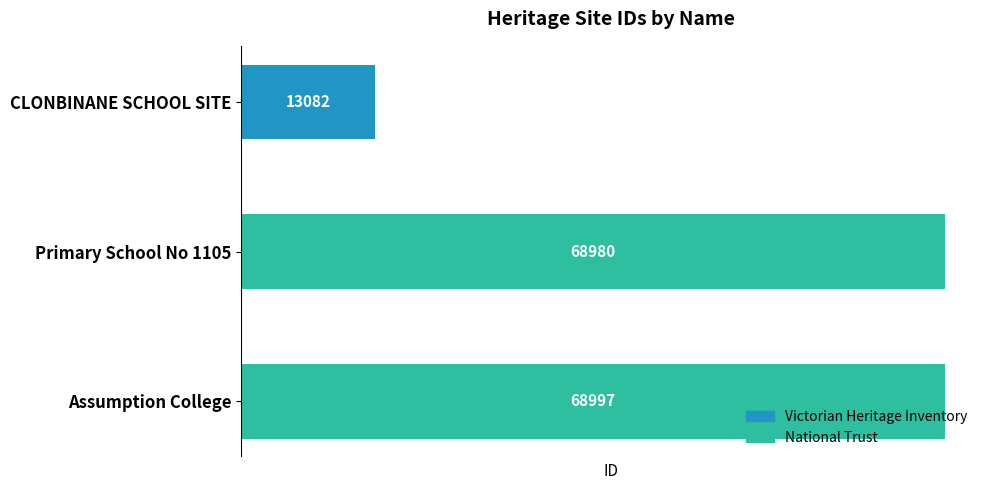

Are the bars horizontal?

Yes